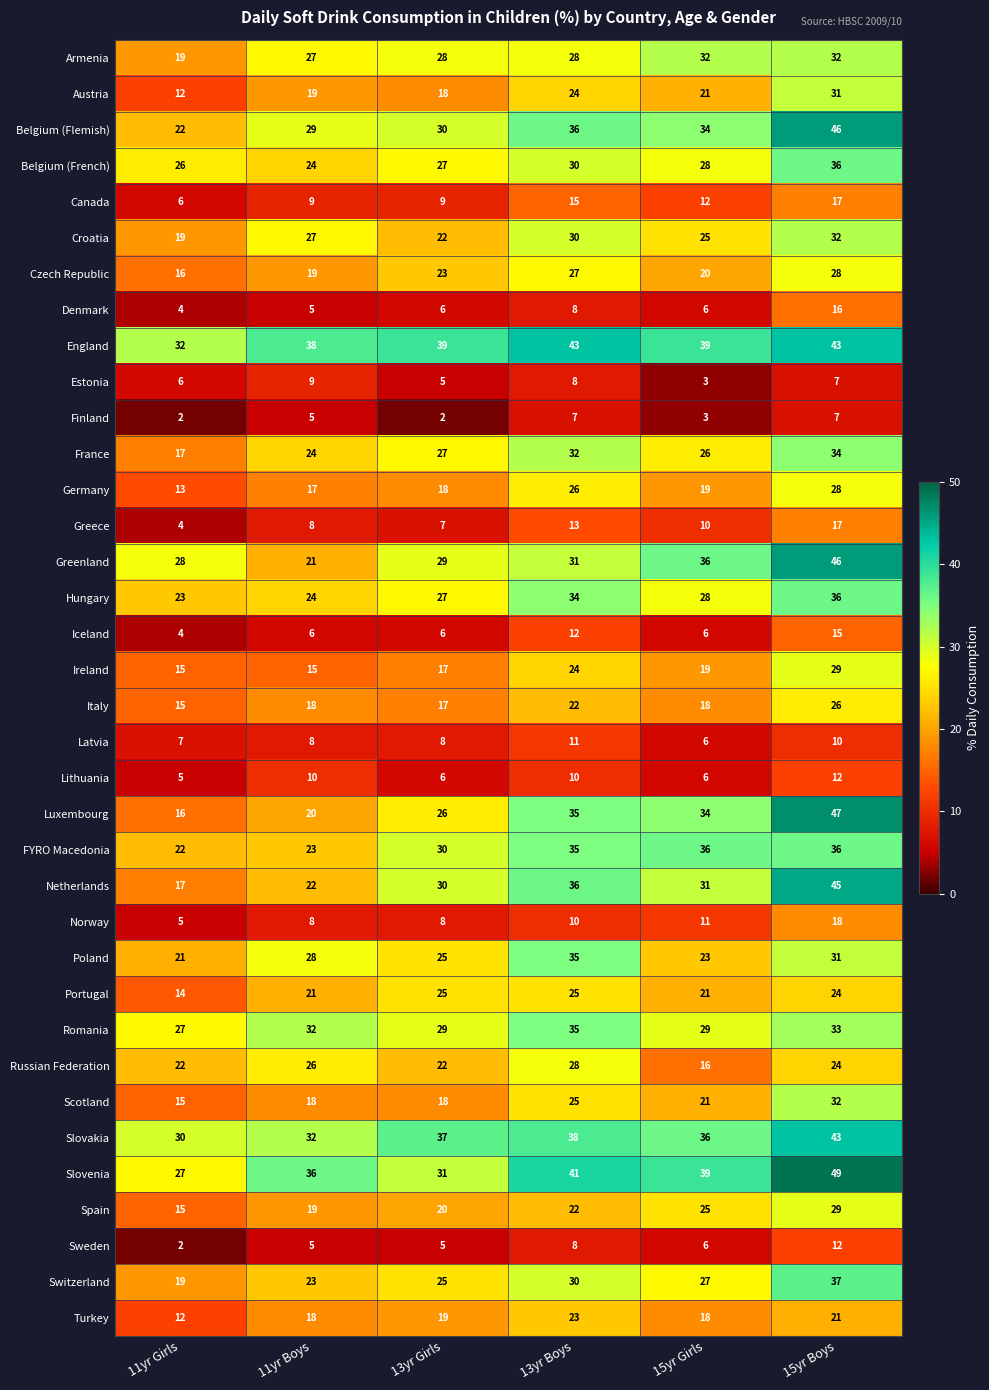

Rank the categories by Estonia value from highest to lowest.

11yr Boys, 13yr Boys, 15yr Boys, 11yr Girls, 13yr Girls, 15yr Girls